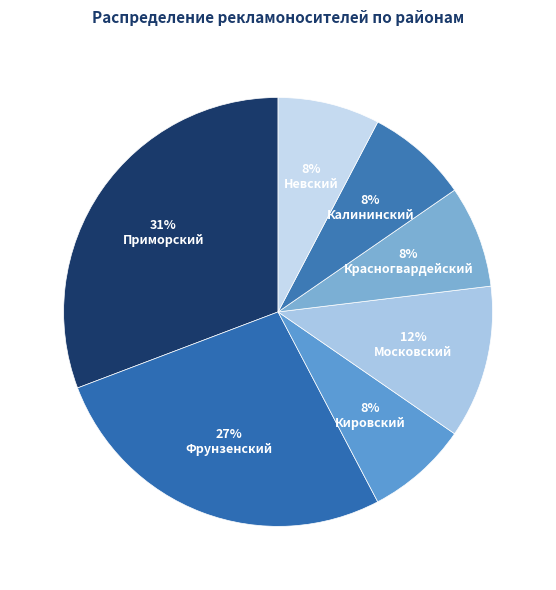

Count the number of slices in the pie.

7